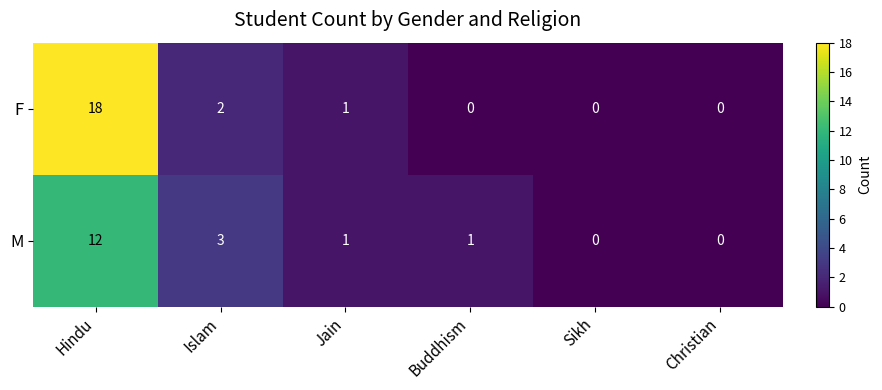

Which category has the highest value in the F series?

Hindu